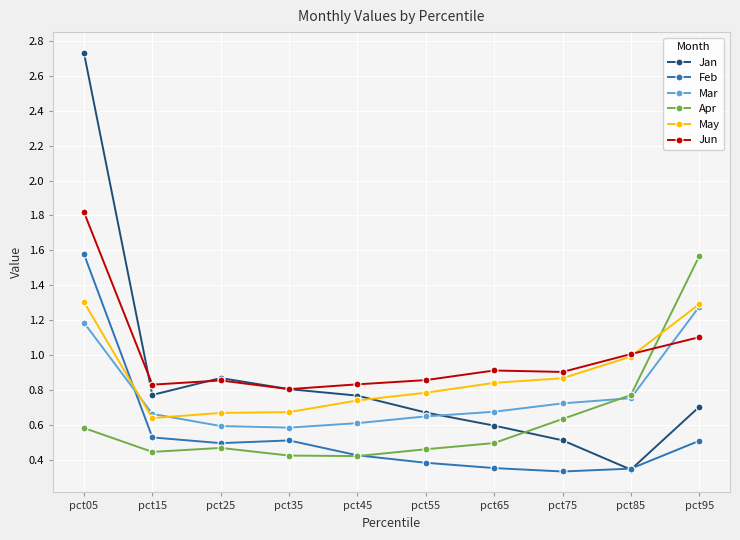

At which category does the chart reach its peak across all series?

pct05